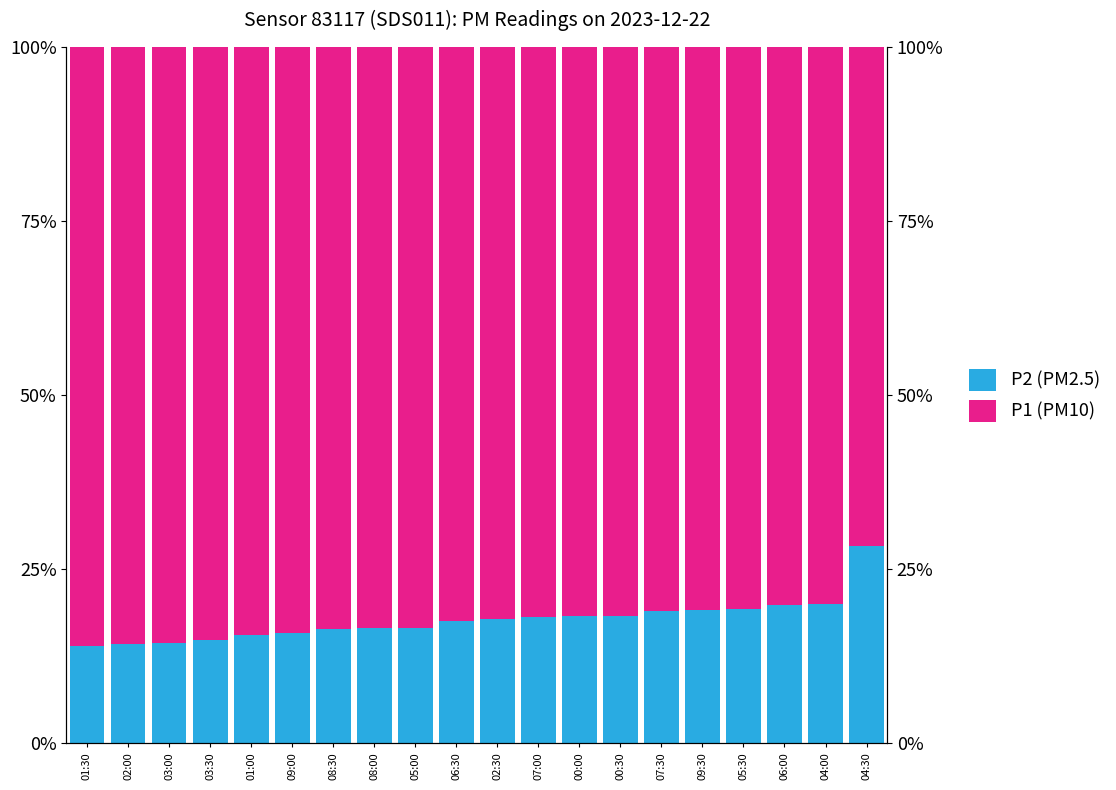

What is the average value of the P2 (PM2.5) series?

0.2